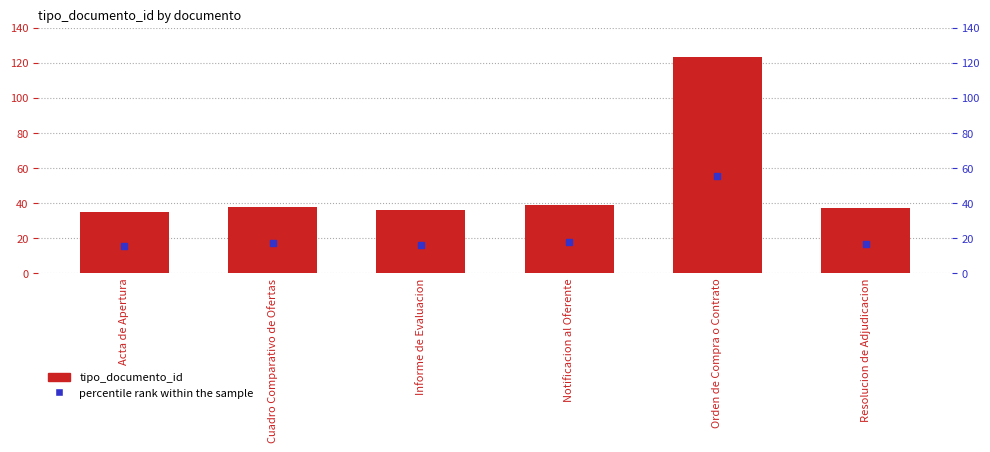

The value at Cuadro Comparativo de Ofertas is 38. True or false?

True